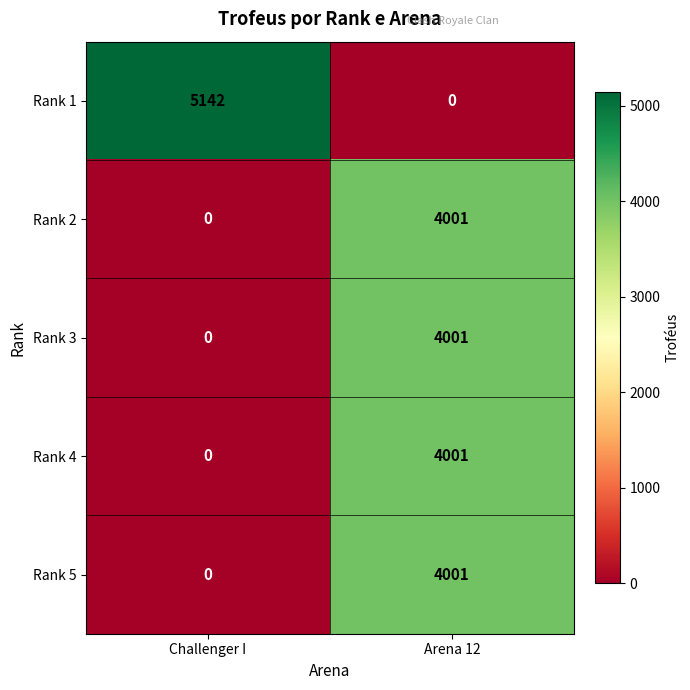

Count the number of categories in the chart.

2